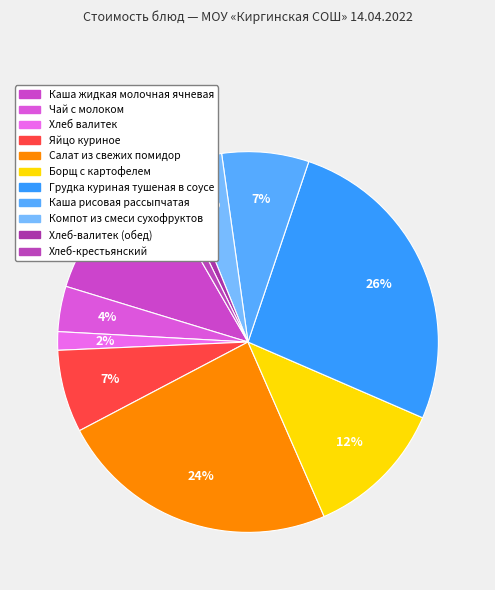

How many segments does this pie chart have?

11